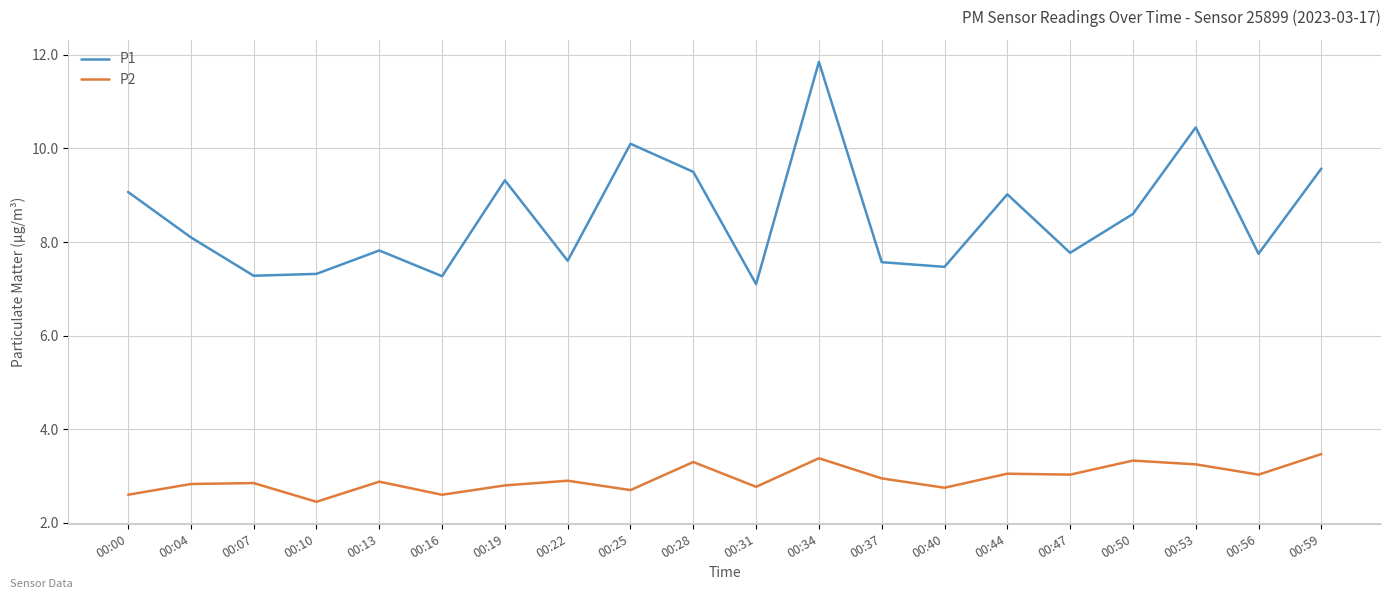

Count the number of data series in this chart.

2